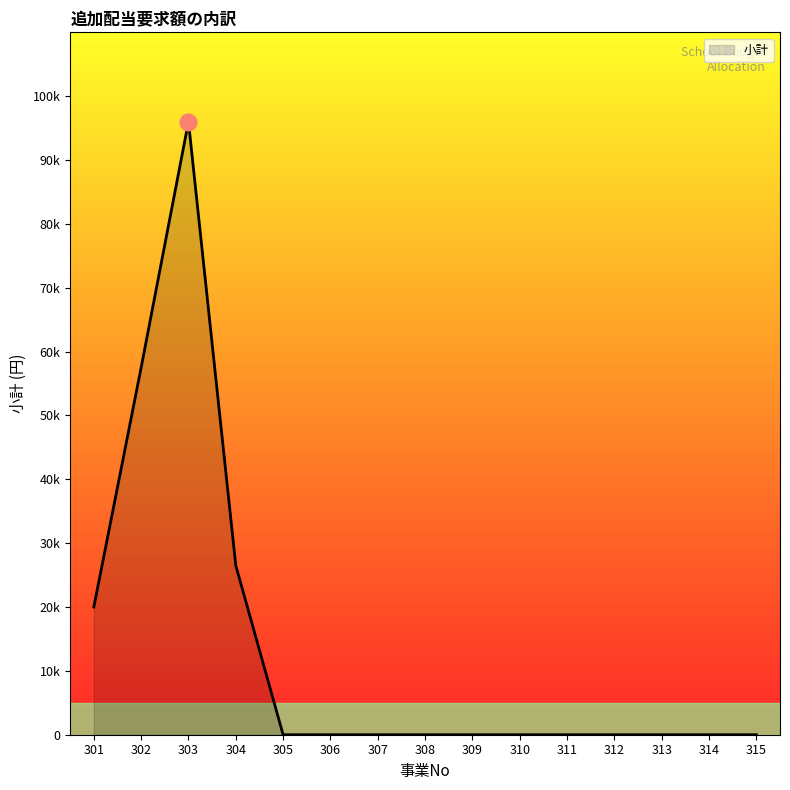

Is this an area chart (filled region under the line)?

Yes